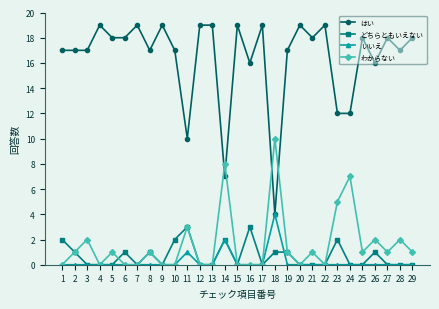

Is the value of どちらともいえない at 19 greater than the value of わからない at 15?

Yes